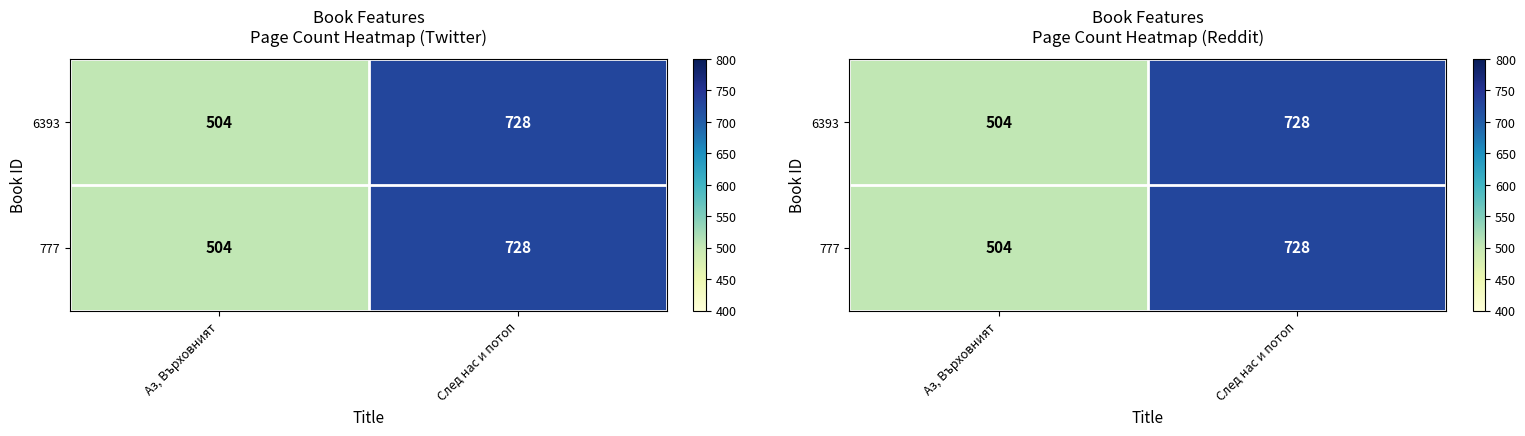

Is it true that 6393 equals 258 at След нас и потоп?

False